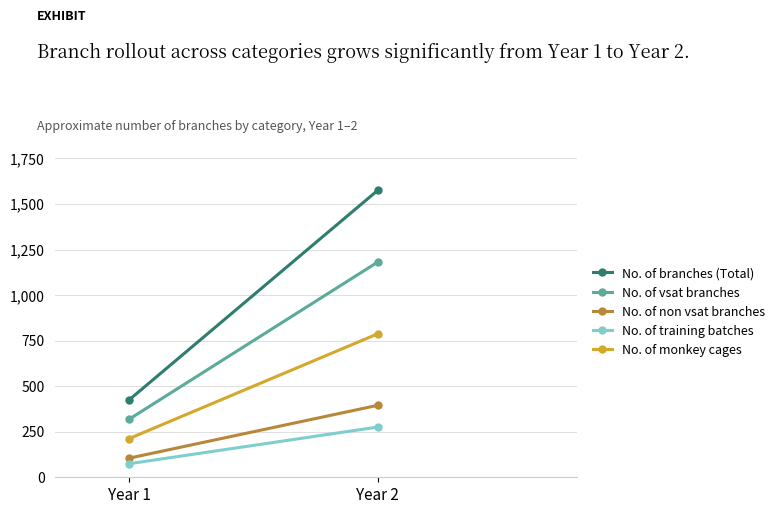

What are all the series names shown in the legend?

No. of branches (Total), No. of vsat branches, No. of non vsat branches, No. of training batches, No. of monkey cages